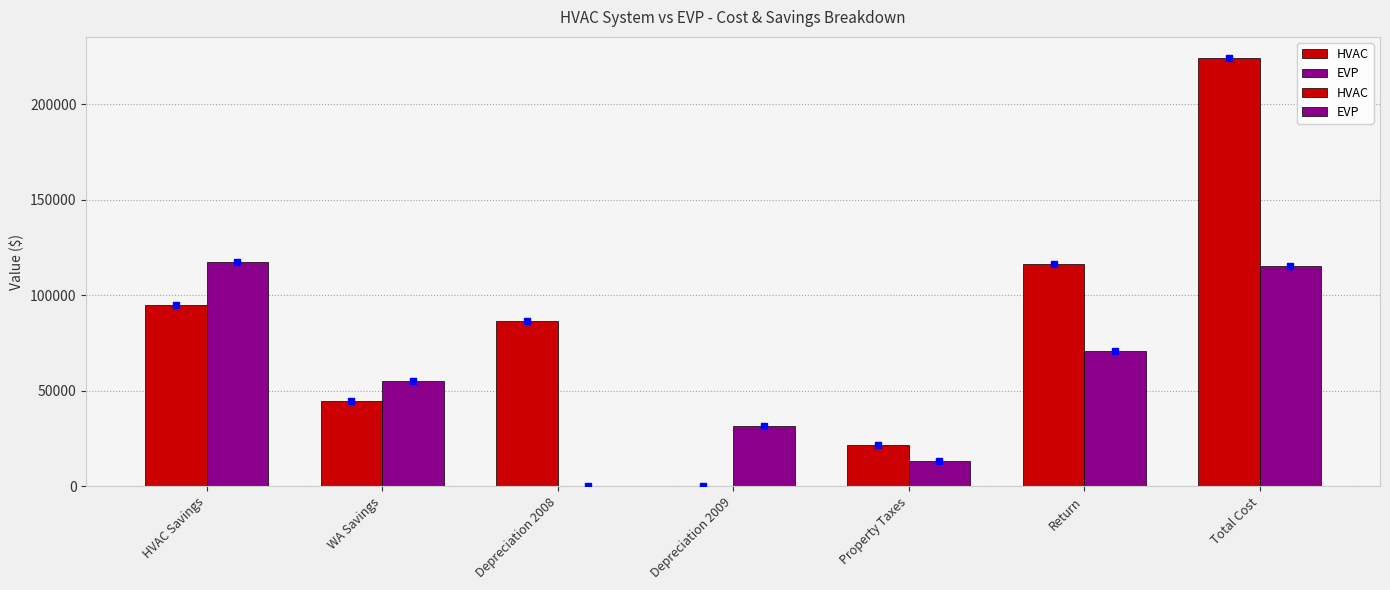

How many groups of bars are there?

7